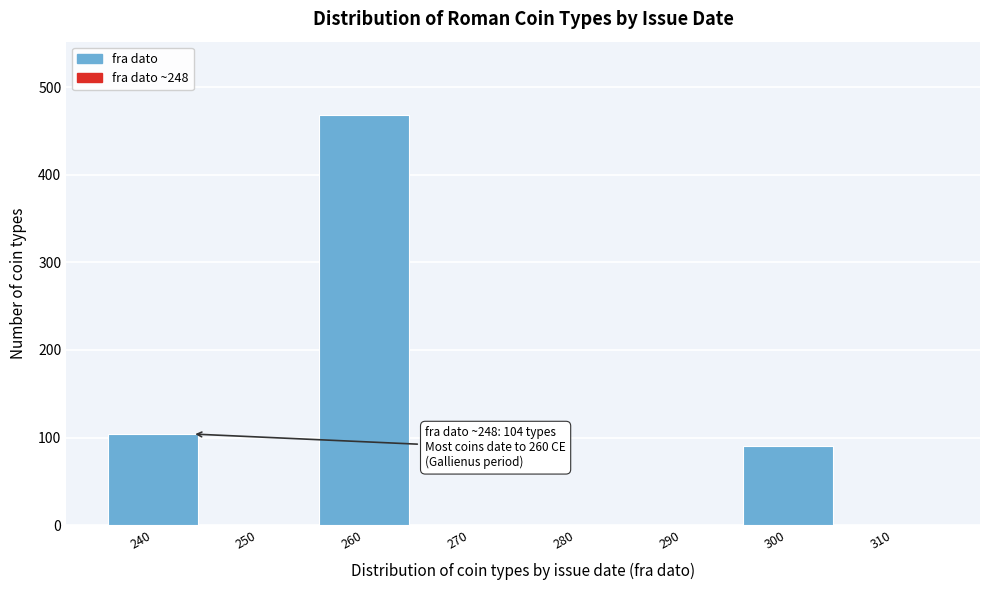

Reading left to right, transcribe all the data shown in this chart.

240=104	250=0	260=468	270=0	280=0	290=0	300=90	310=0